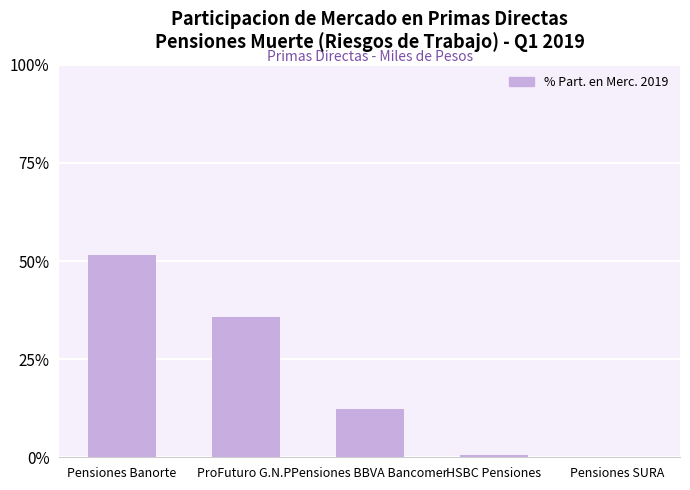

True or false: the data shows 0.0 at Pensiones SURA.

True